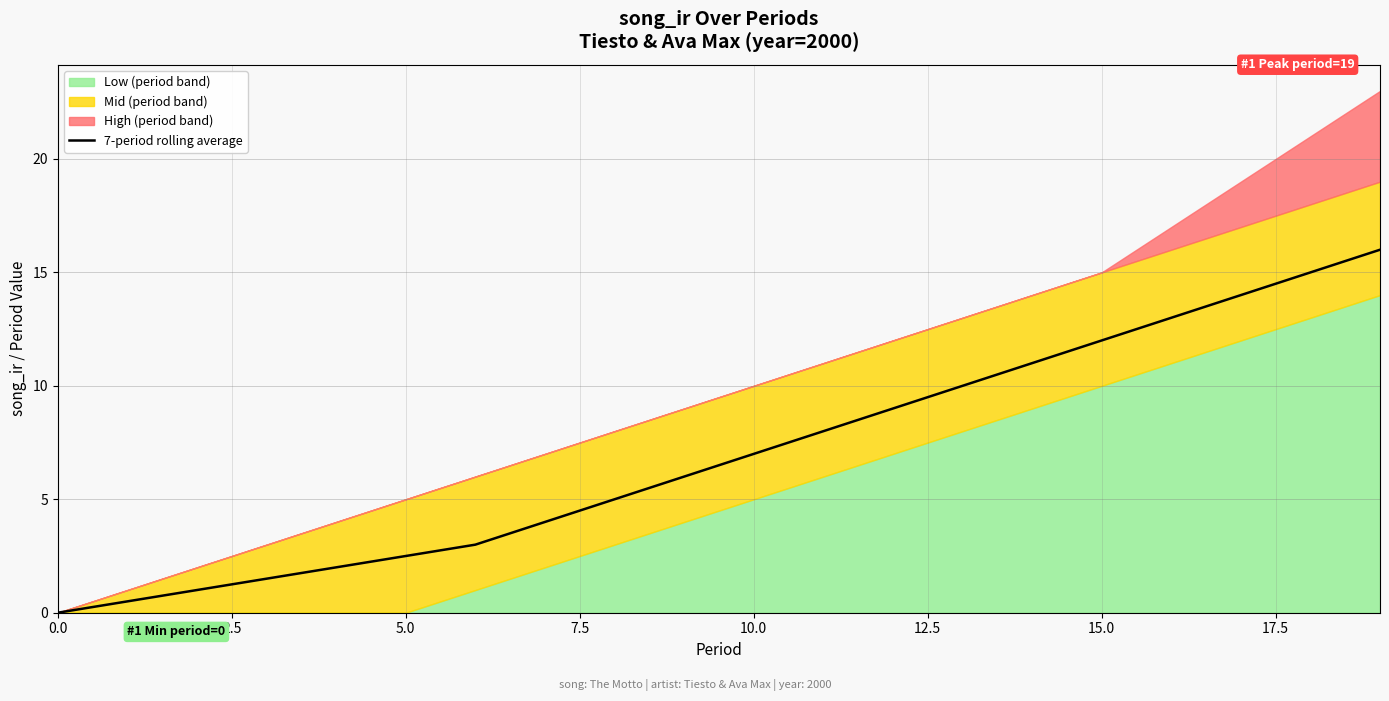

At which label is the value closest to 8?

11